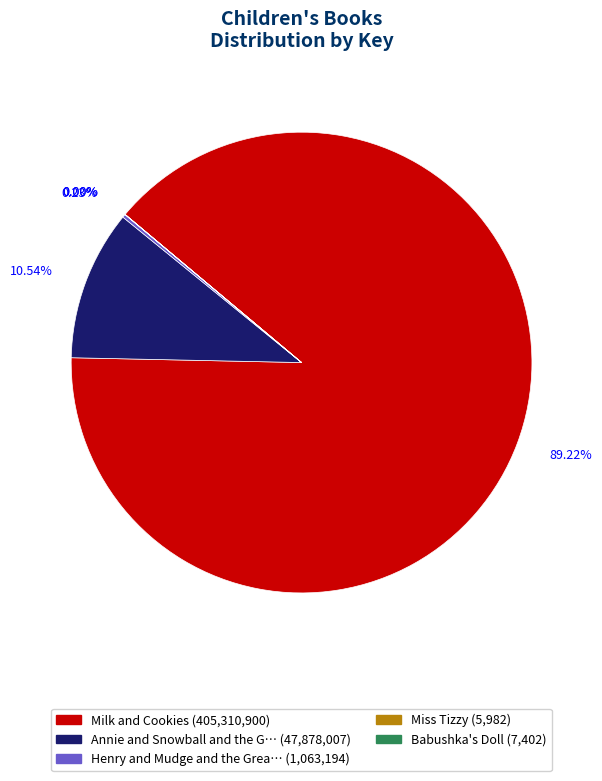

Is there any slice that represents more than half of the pie?

Yes